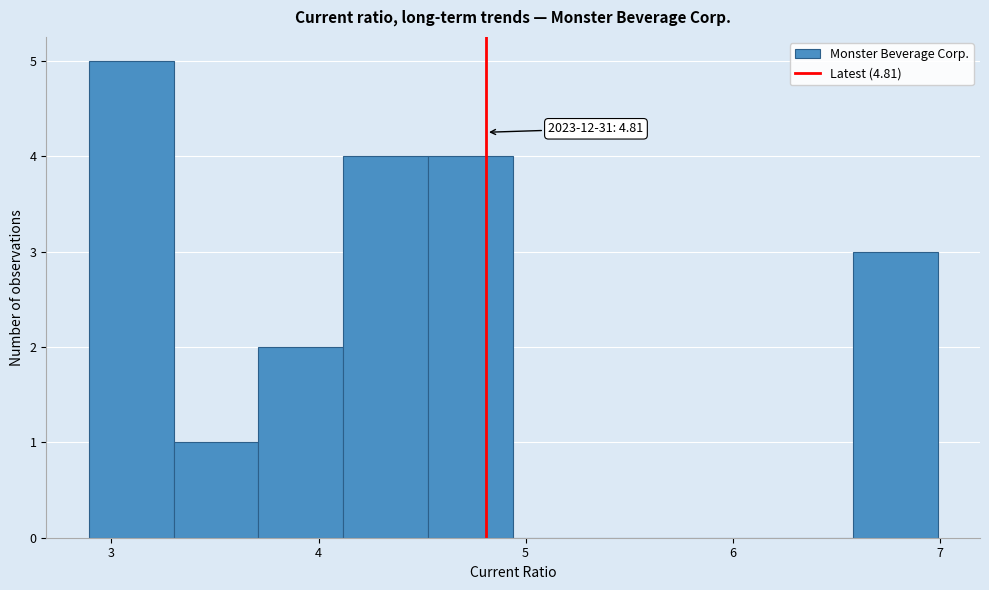

Which range on the x-axis has the tallest bar?

2.89 to 3.30